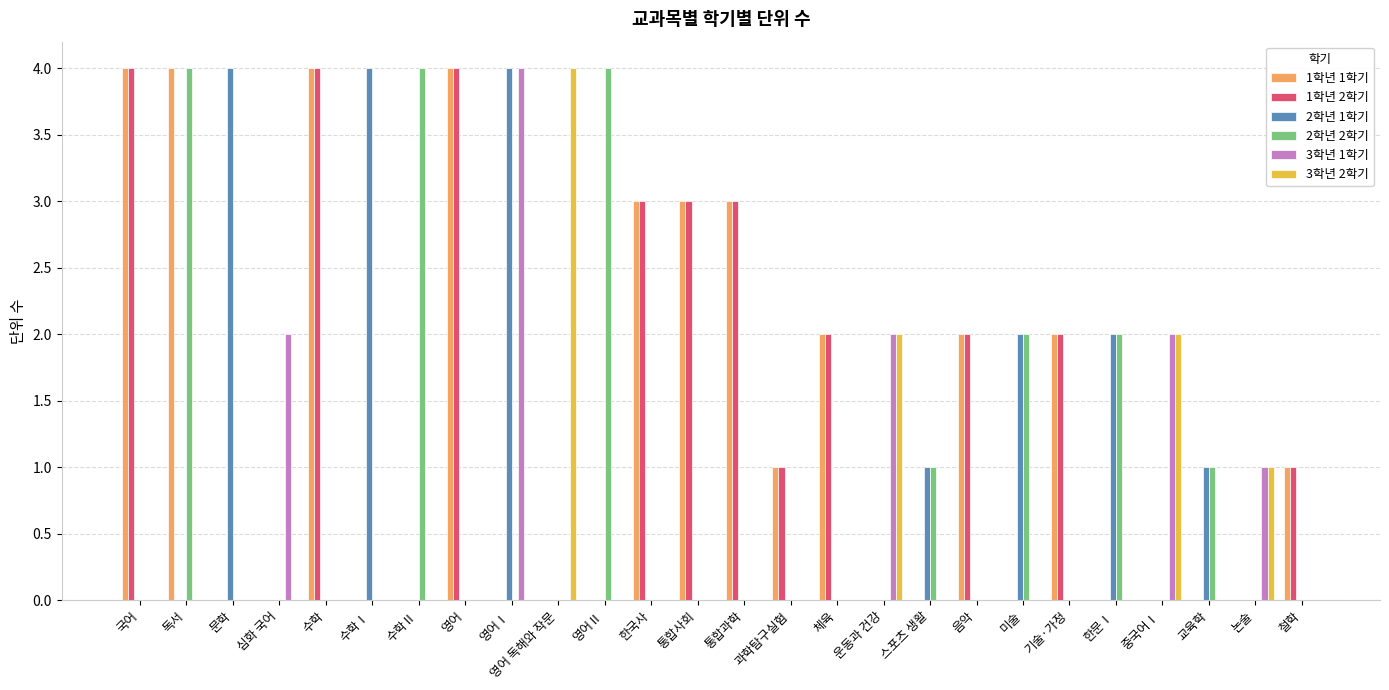

True or false: 3학년 1학기 has a value of -2 at 기술·가정.

False